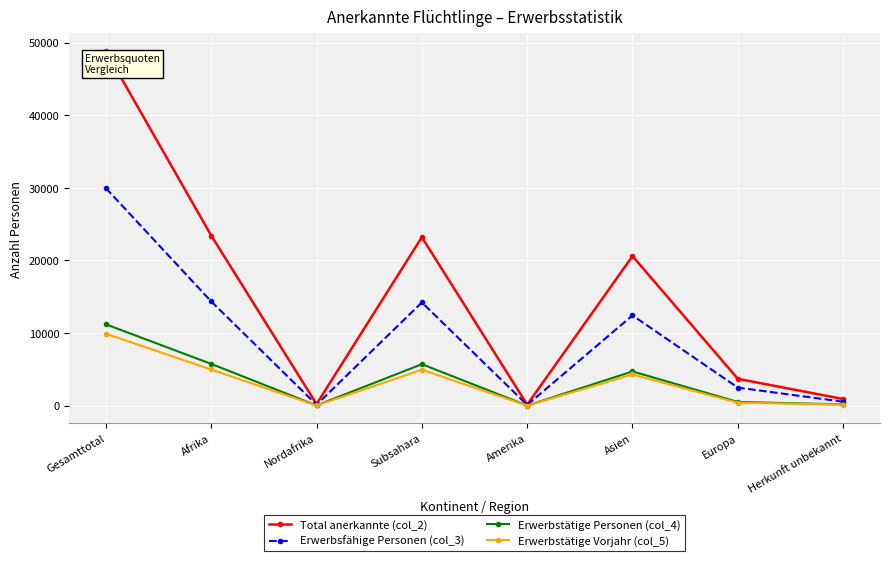

At which label is Erwerbstätige Vorjahr (col_5) closest to 4967?

Subsahara